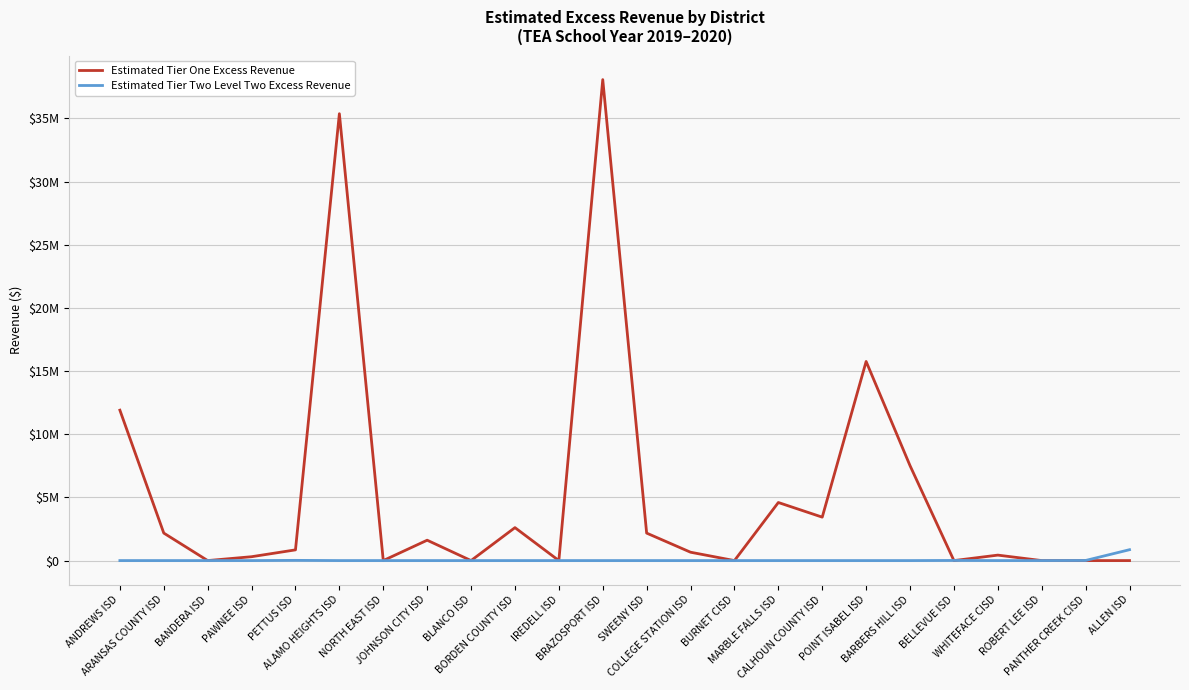

Which series has the largest range (max minus min)?

Estimated Tier One Excess Revenue